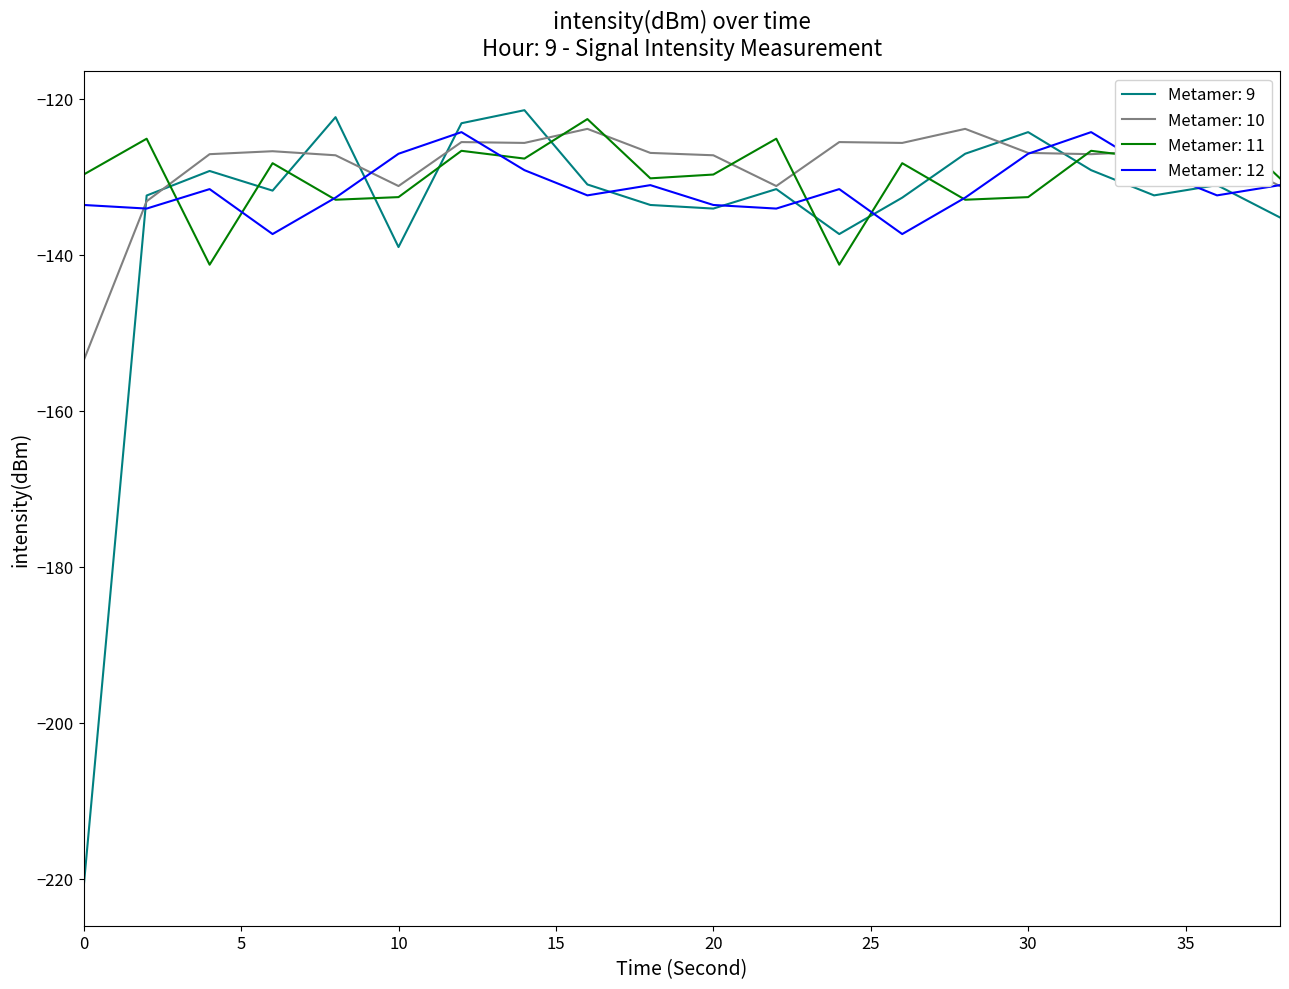

Which series has the largest range (max minus min)?

minute 0